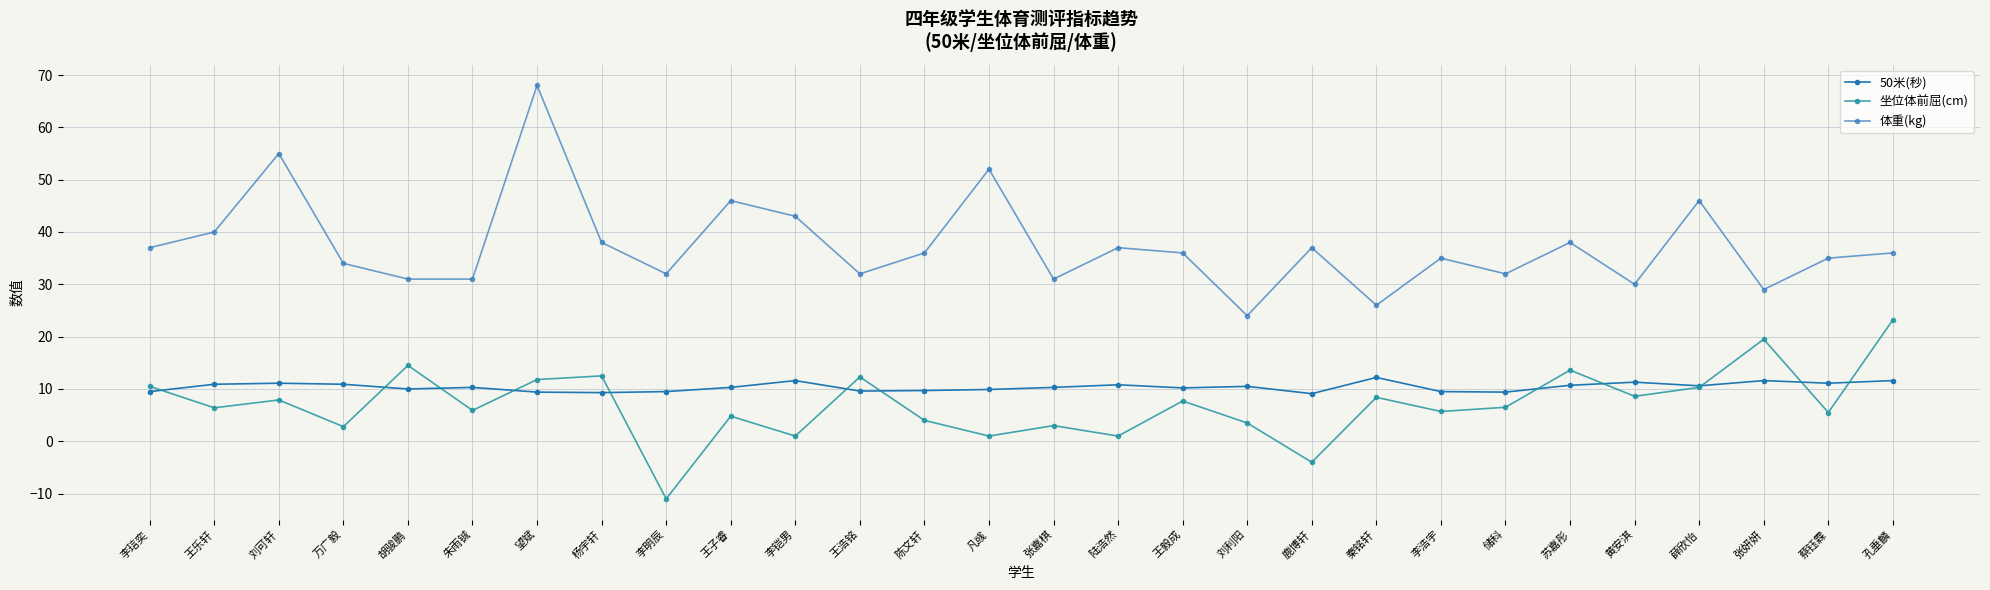

True or false: 坐位体前屈(cm) has a value of 11.9 at 秦铭轩.

False